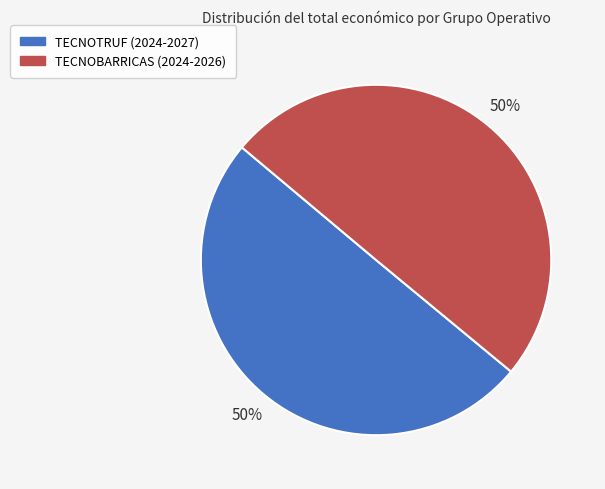

Count the number of slices in the pie.

2